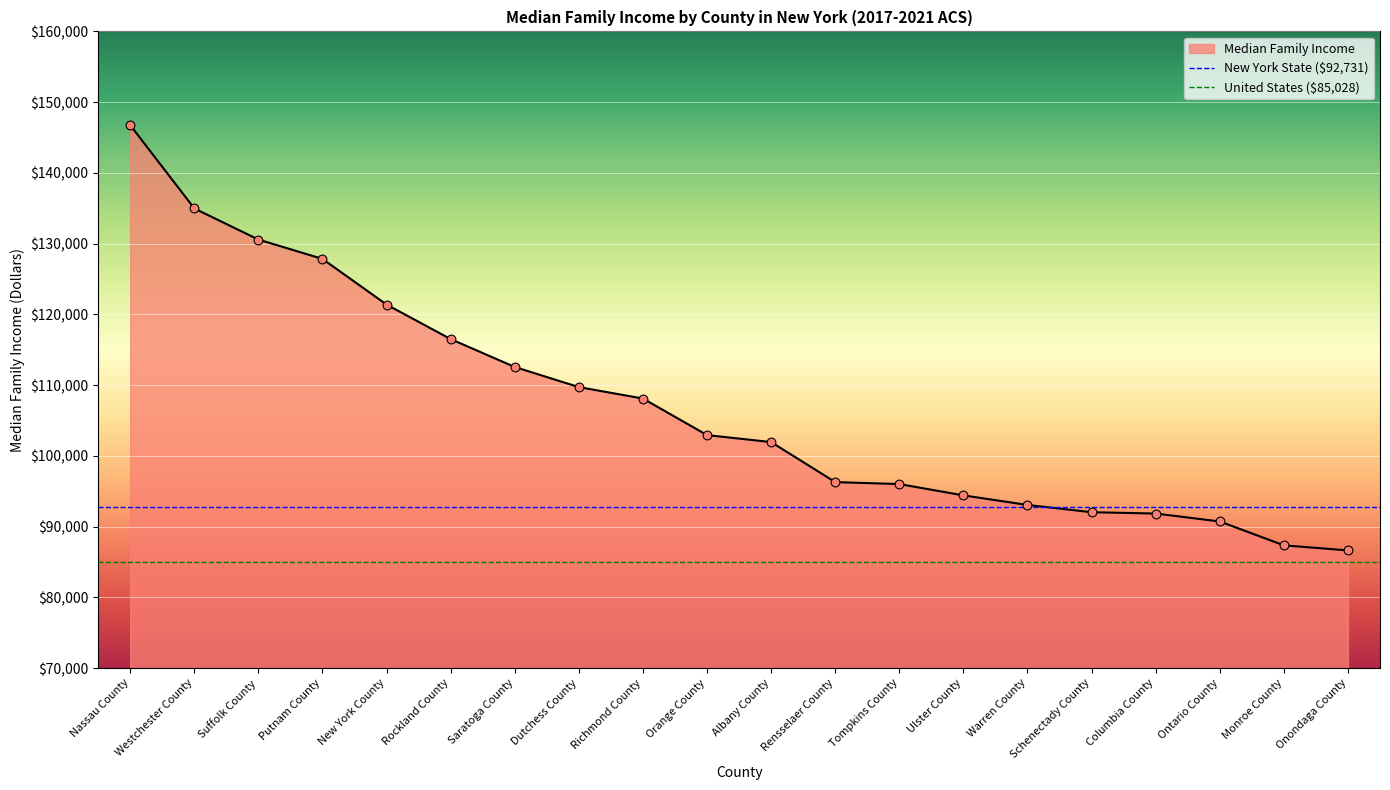

Between Richmond County and Dutchess County, which is larger?

Dutchess County